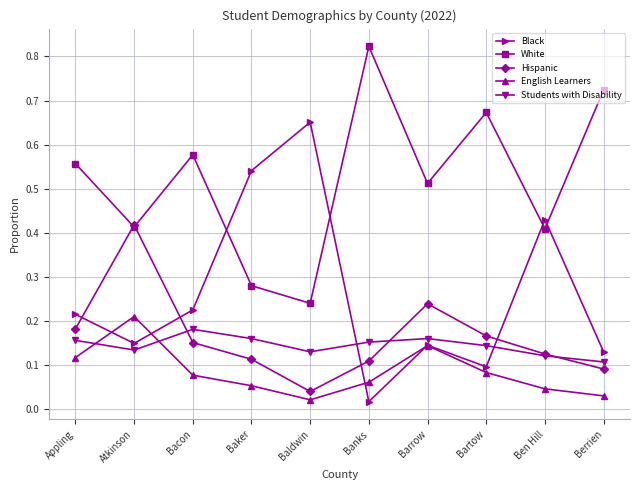

What is the label of the 4th point from the left?

Baker